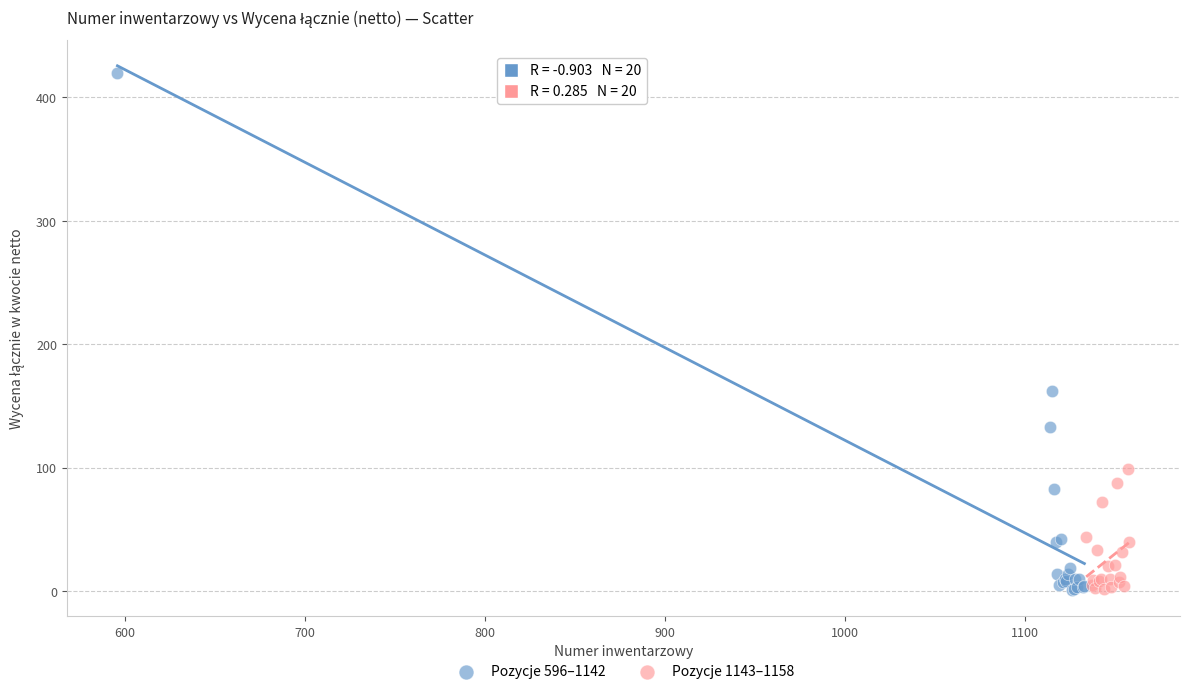

Which series has the widest spread of Y values?

Pozycje 596–1142